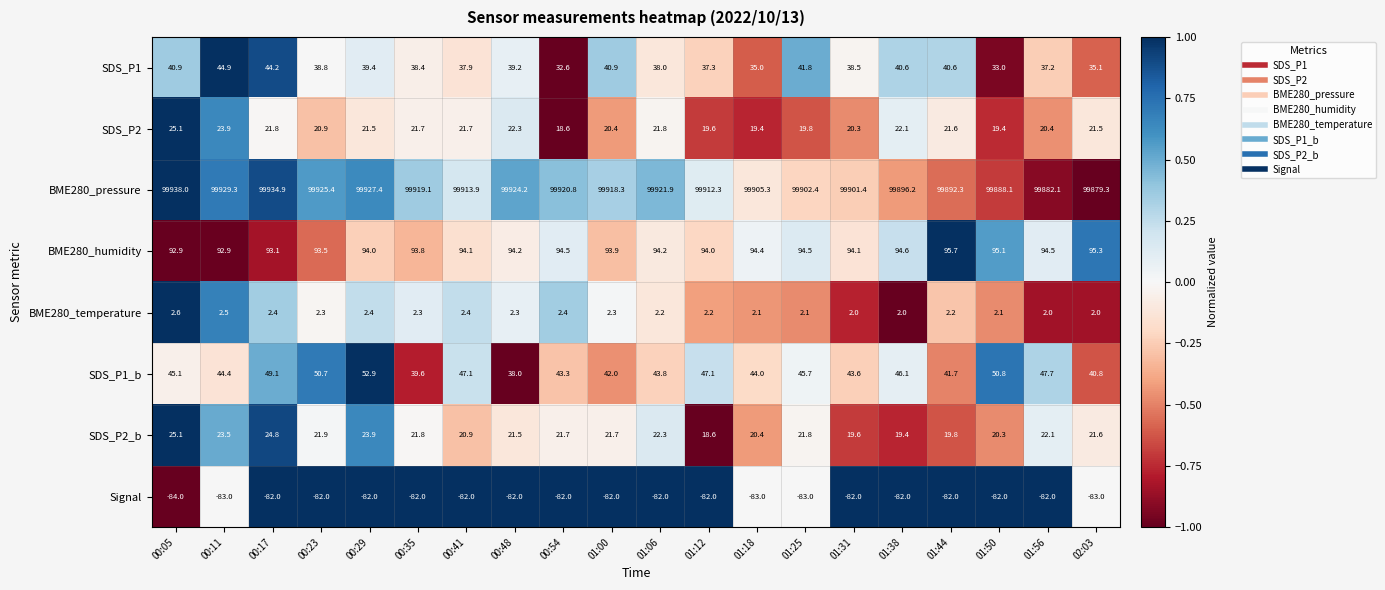

What is the sum of all SDS_P2_b values?

432.7